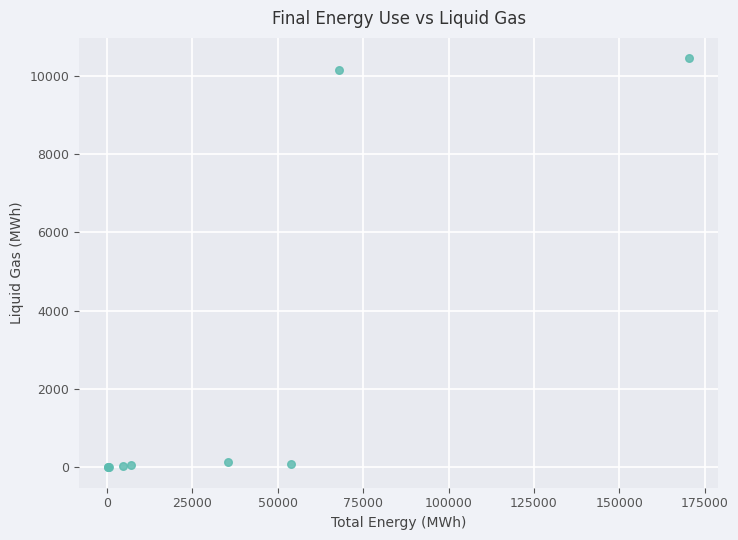

What Y value in the scatter plot is closest to 5221?

10144.7